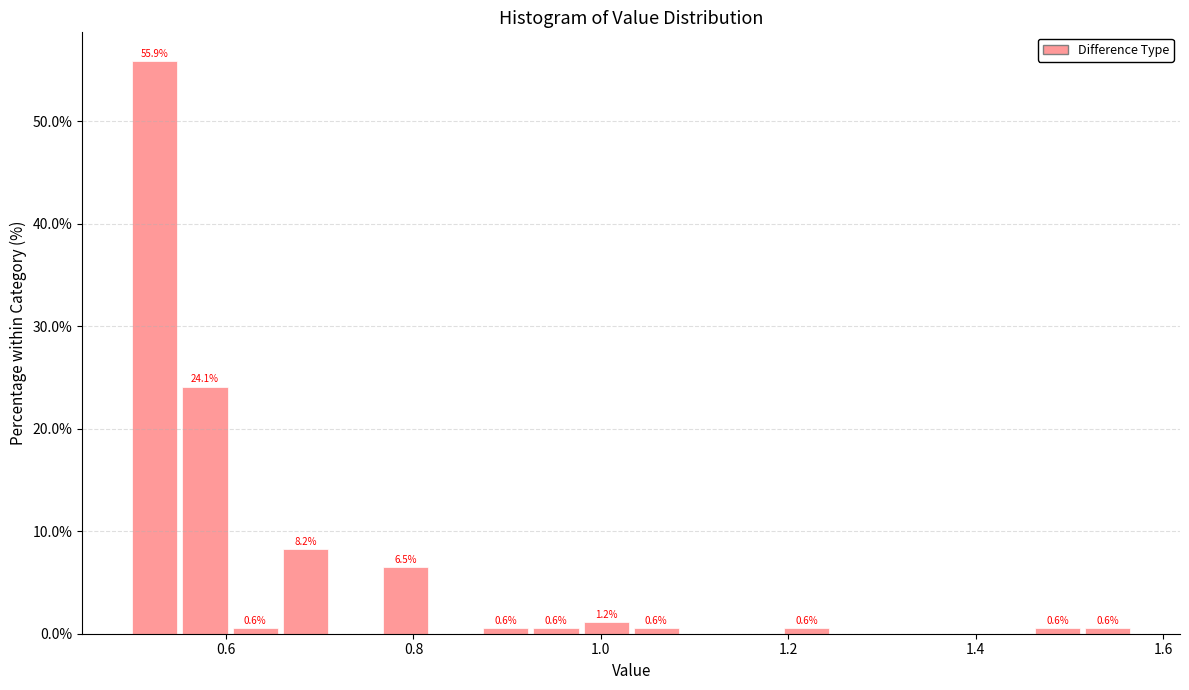

Around what value on the x-axis is the tallest bar? Give the approximate position of its centre, as read against the axis.

0.52